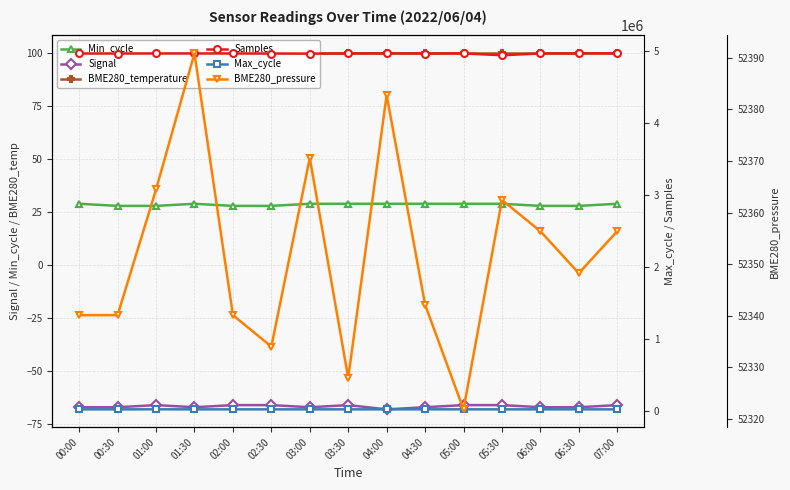

What is the spread (max minus min) of values at 05:00?

4965428.0